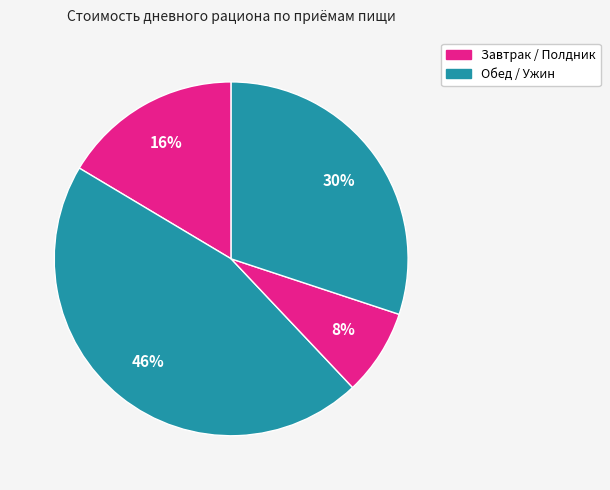

Is there a majority slice in this chart?

No